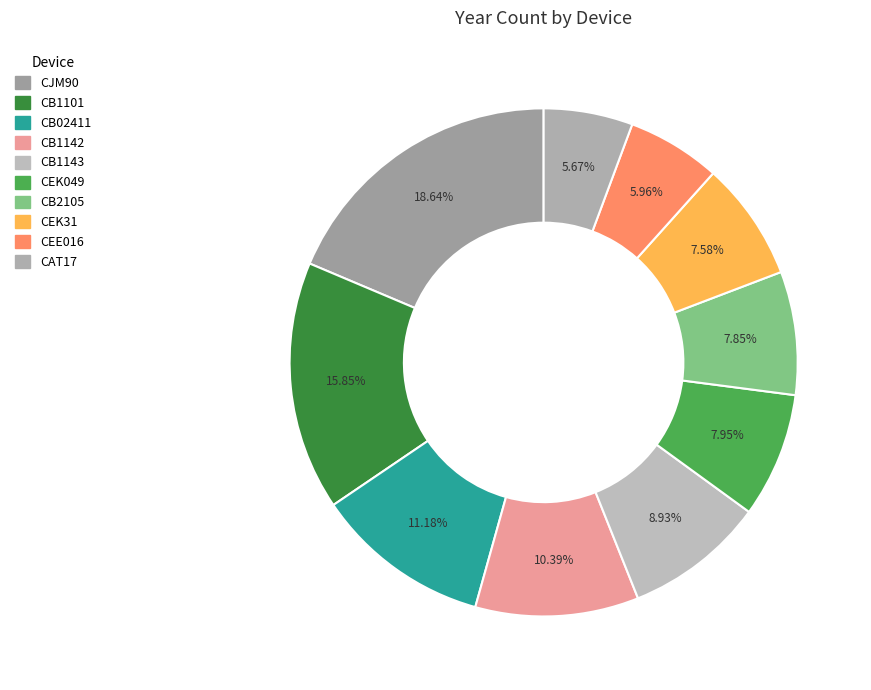

Which category has the biggest portion of the pie?

CJM90